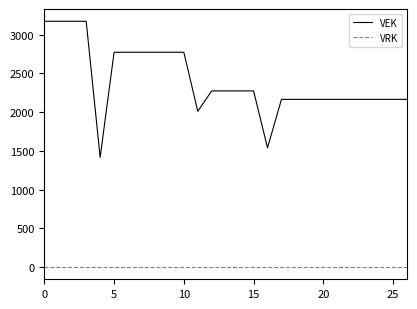

True or false: VEK and VRK cross at least once.

False